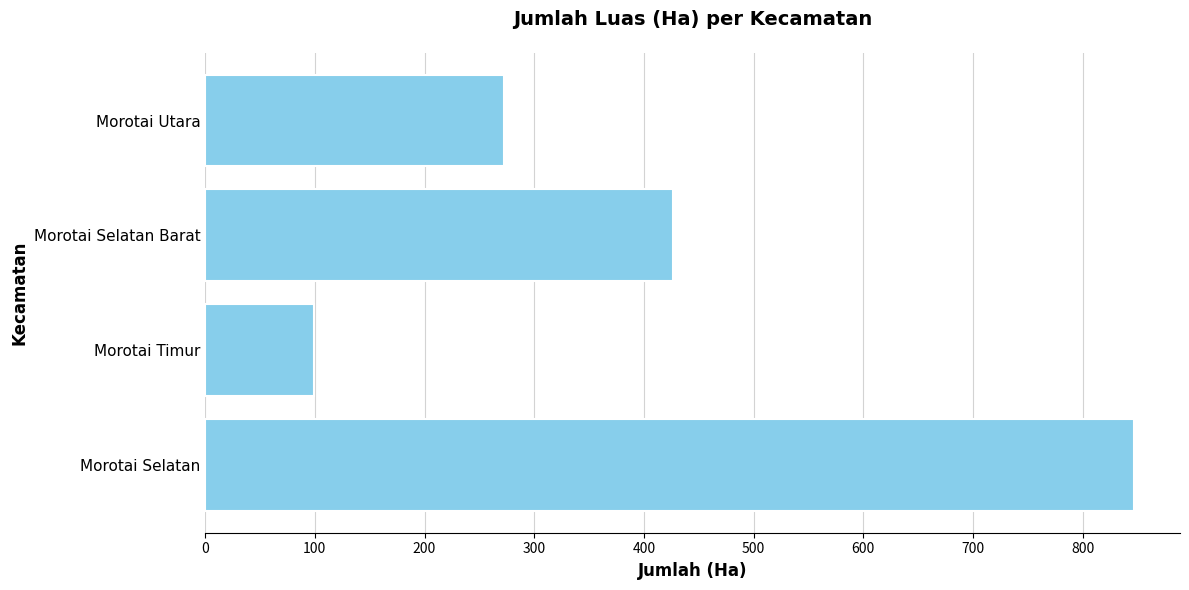

The value at Morotai Utara is 62.2. True or false?

False